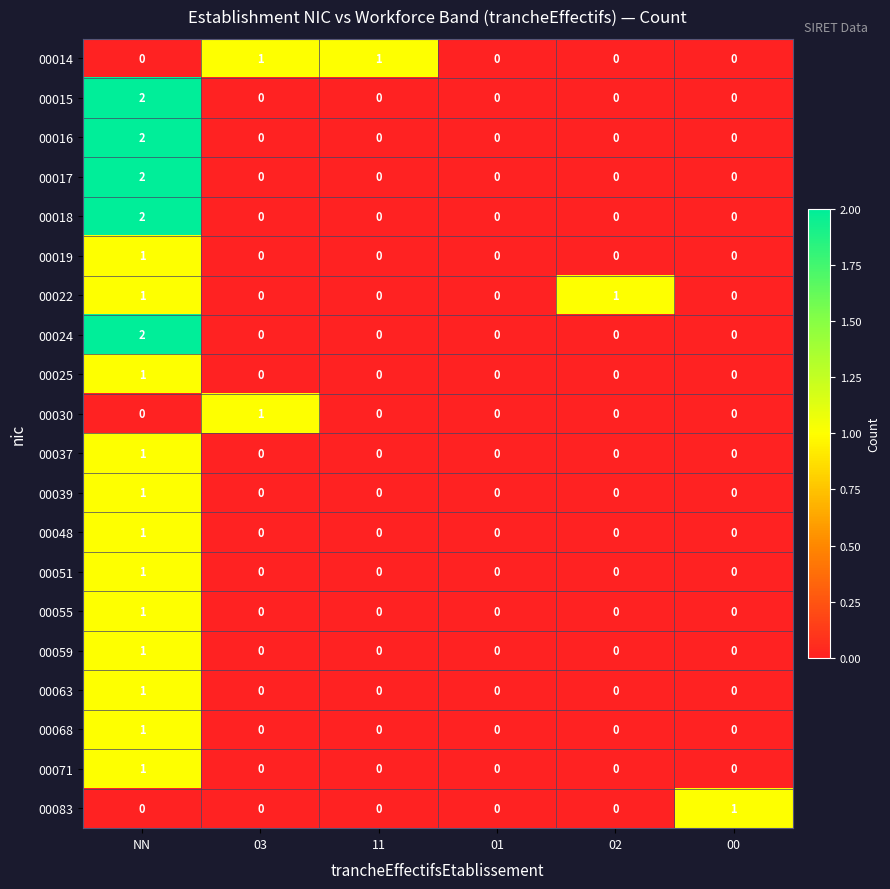

Which label corresponds to the largest value in the chart?

NN